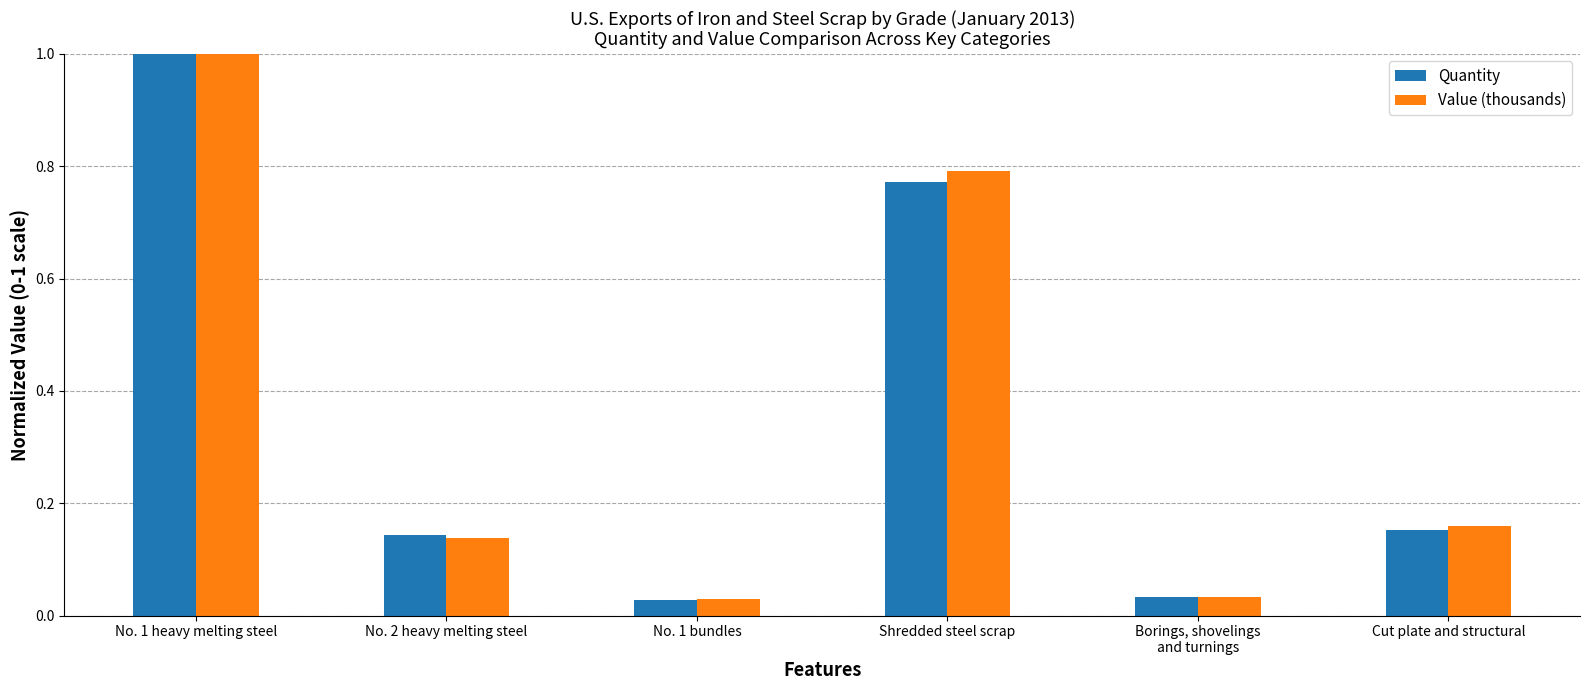

What is the difference between the maximum and minimum values in the Quantity series?

1.0